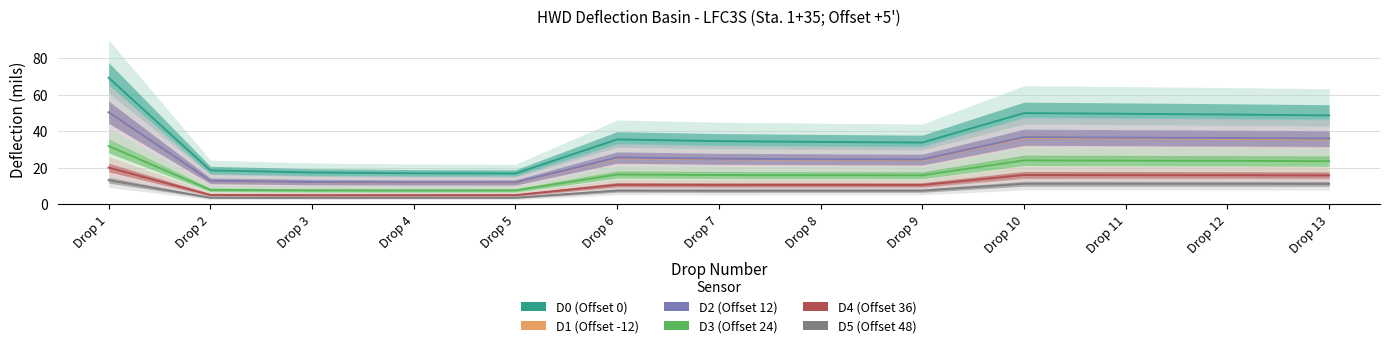

What are all the series names shown in the legend?

D0 (Offset 0), D1 (Offset -12), D2 (Offset 12), D3 (Offset 24), D4 (Offset 36), D5 (Offset 48)